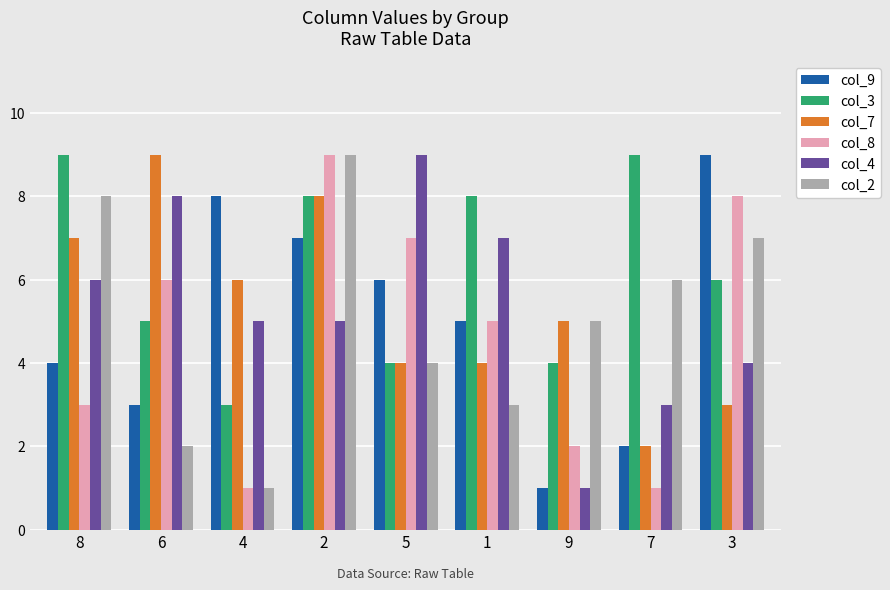

What is the total value across all series at 4?

24